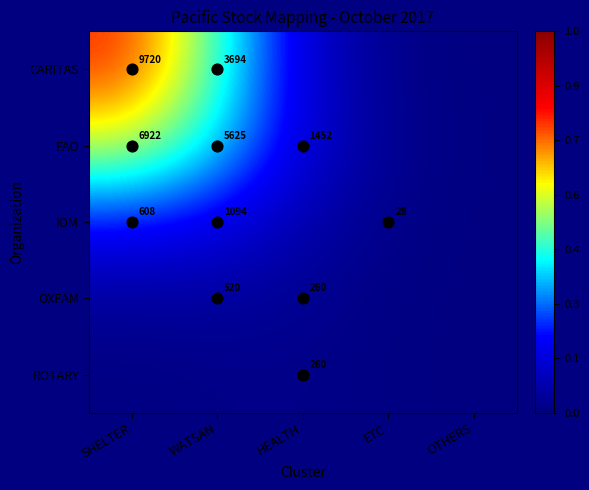

How many data points does each series have?

5